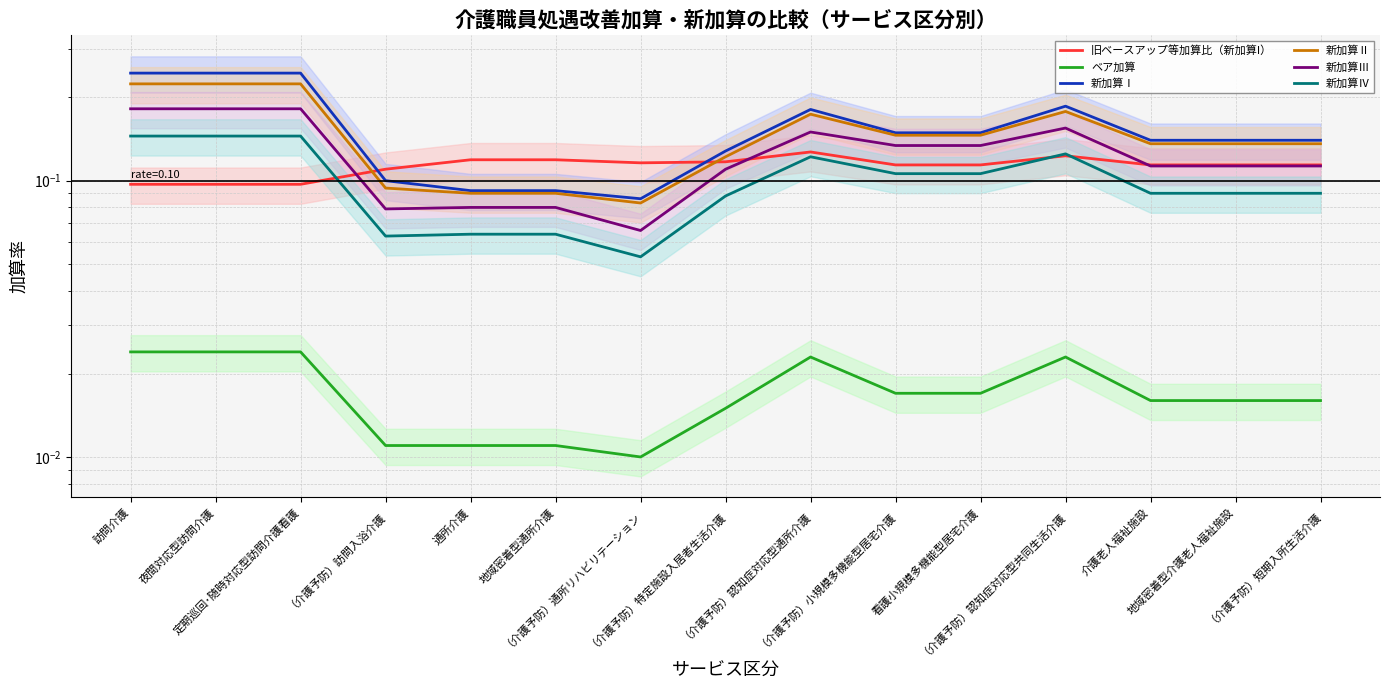

At which label does 新加算Ⅰ reach its peak?

訪問介護